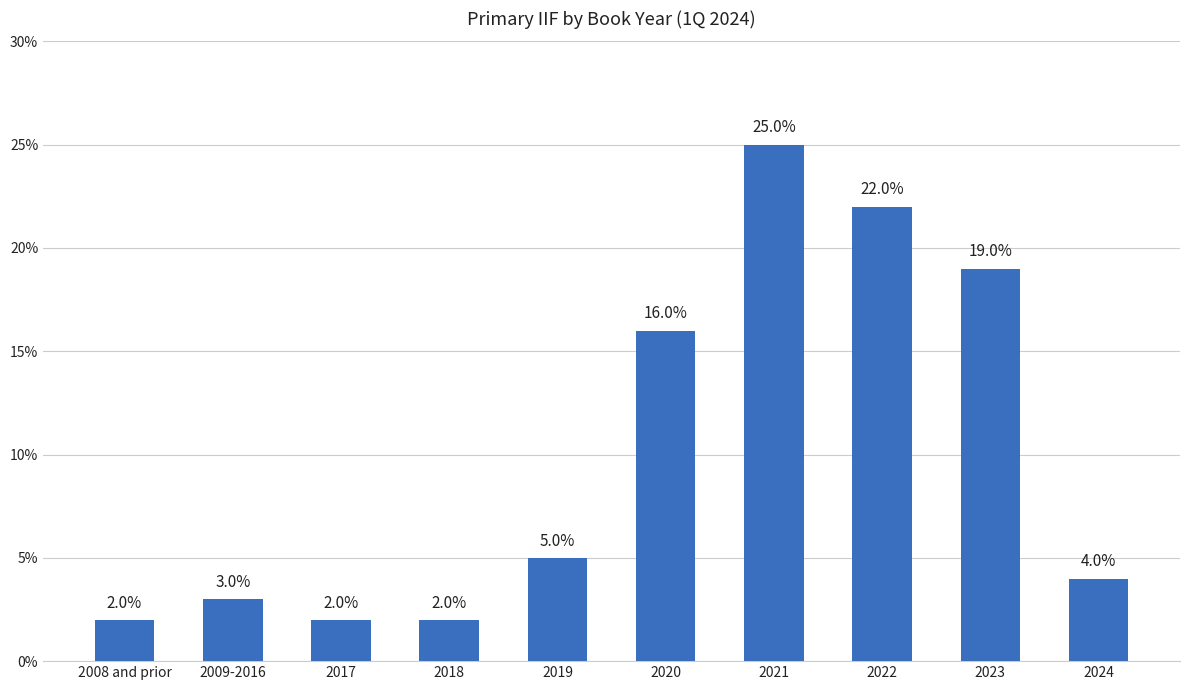

Does the chart contain any negative values?

No